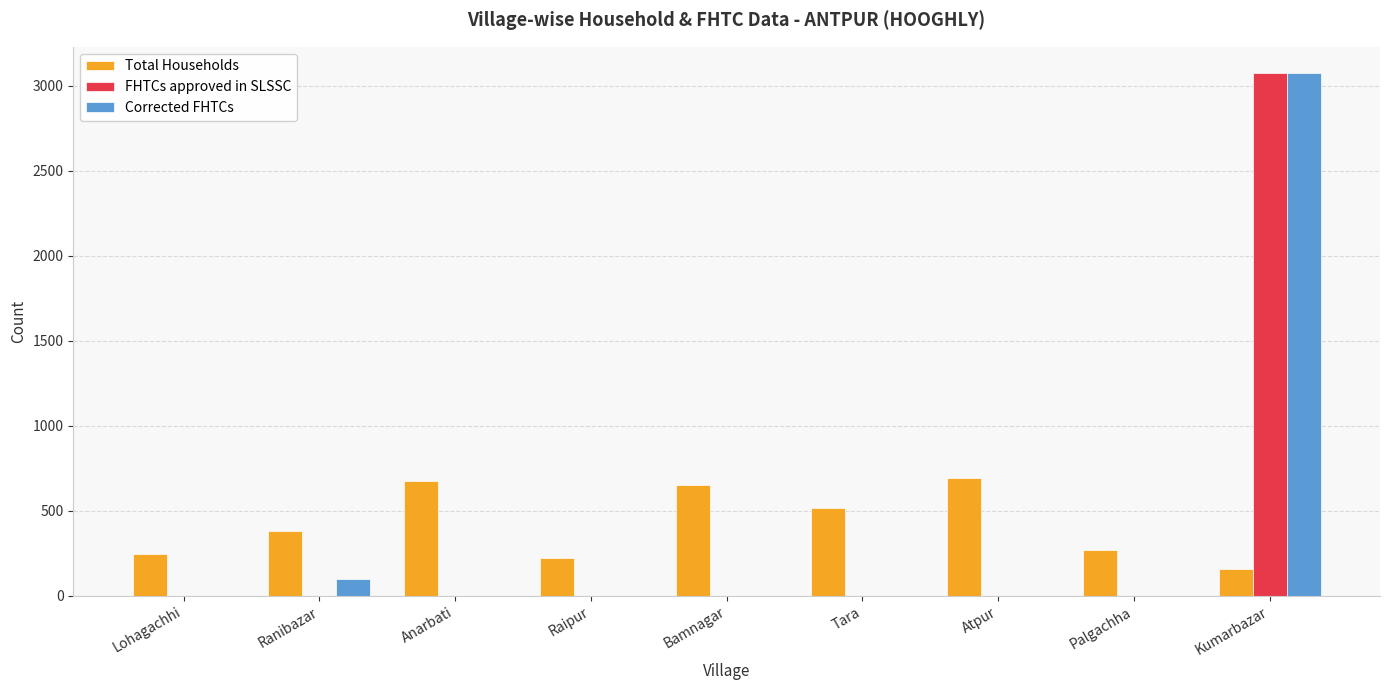

What is the sum of all Total Households values?

3812